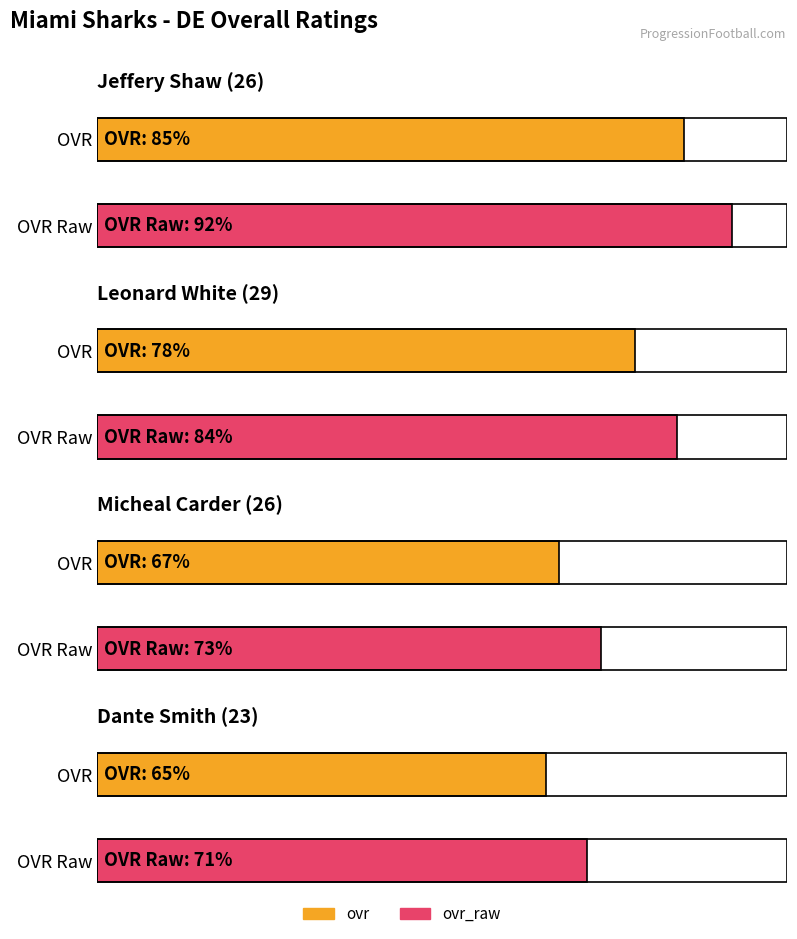

Reading left to right, list all the values displayed in this chart.

ovr: 85	78	67	65
ovr_raw: 92	84	73	71